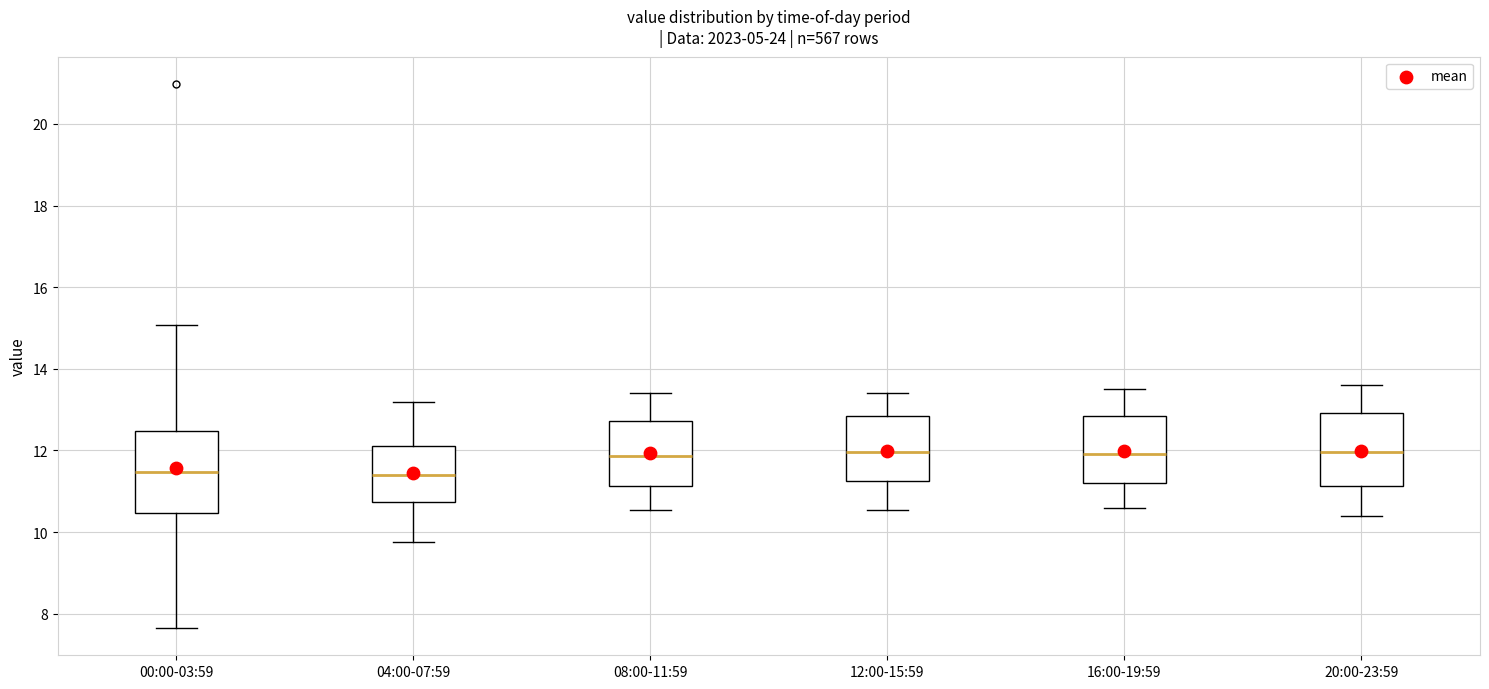

Reading left to right, transcribe this box plot: for each box, give where its median line is, the range the box spans, and where its two whiskers end, as read against the y-axis. The values are not printed on the chart, so give them approximately, as read against the axis.

00:00-03:59: median 11.4, box 10.4 to 12.4, whiskers 7.6 to 15.0
04:00-07:59: median 11.4, box 10.8 to 12.2, whiskers 9.8 to 13.2
08:00-11:59: median 11.8, box 11.2 to 12.8, whiskers 10.6 to 13.4
12:00-15:59: median 12.0, box 11.2 to 12.8, whiskers 10.6 to 13.4
16:00-19:59: median 12.0, box 11.2 to 12.8, whiskers 10.6 to 13.6
20:00-23:59: median 12.0, box 11.2 to 13.0, whiskers 10.4 to 13.6